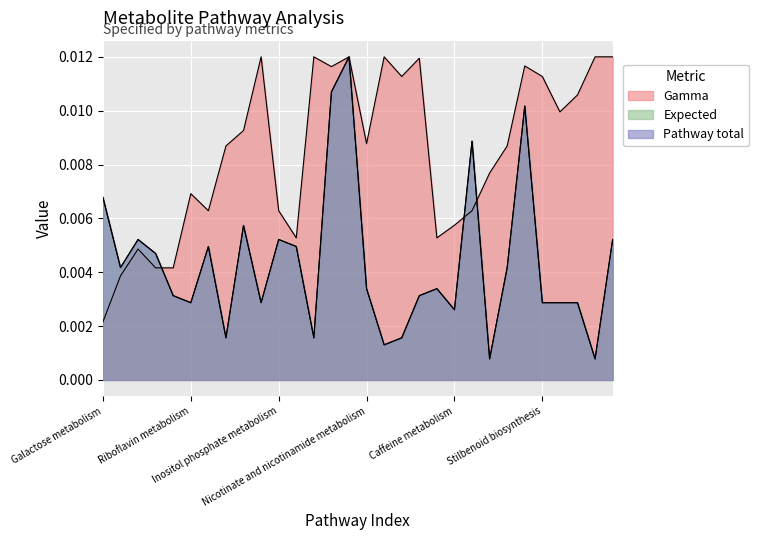

How many intersections are there between Expected and Pathway total?

4